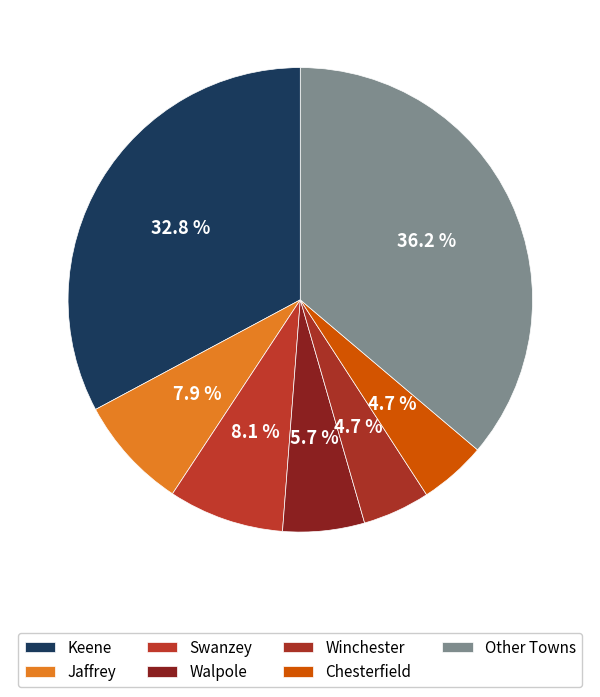

How many segments does this pie chart have?

7